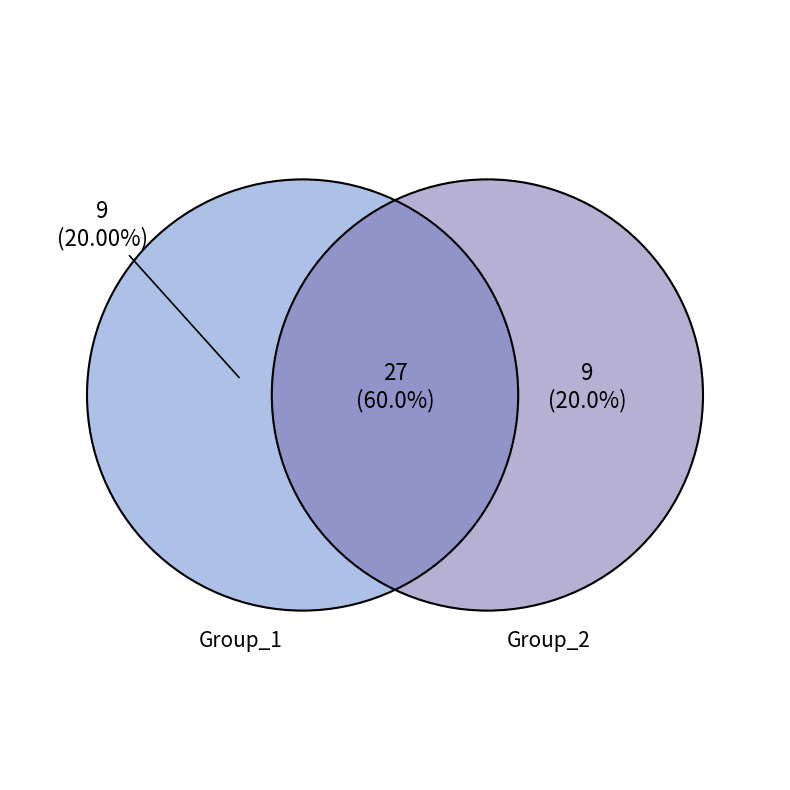

Is there any slice that represents more than half of the pie?

No